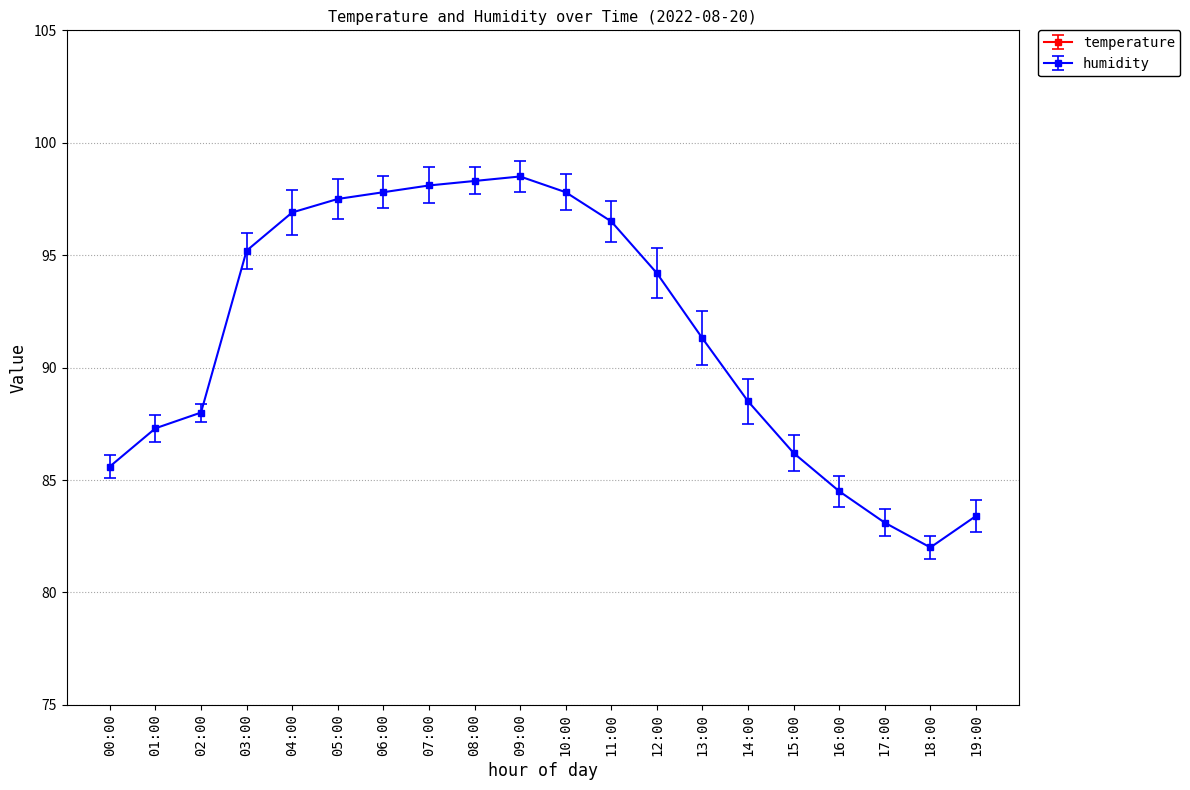

True or false: humidity and temperature intersect in this chart.

False